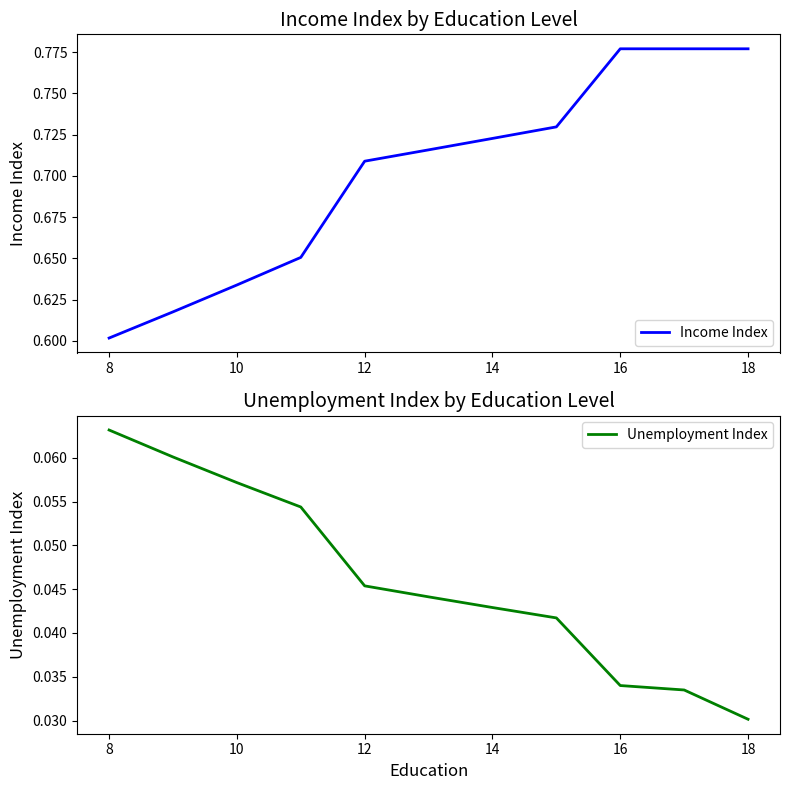

The value of Income Index at 14 is 1.2. True or false?

False